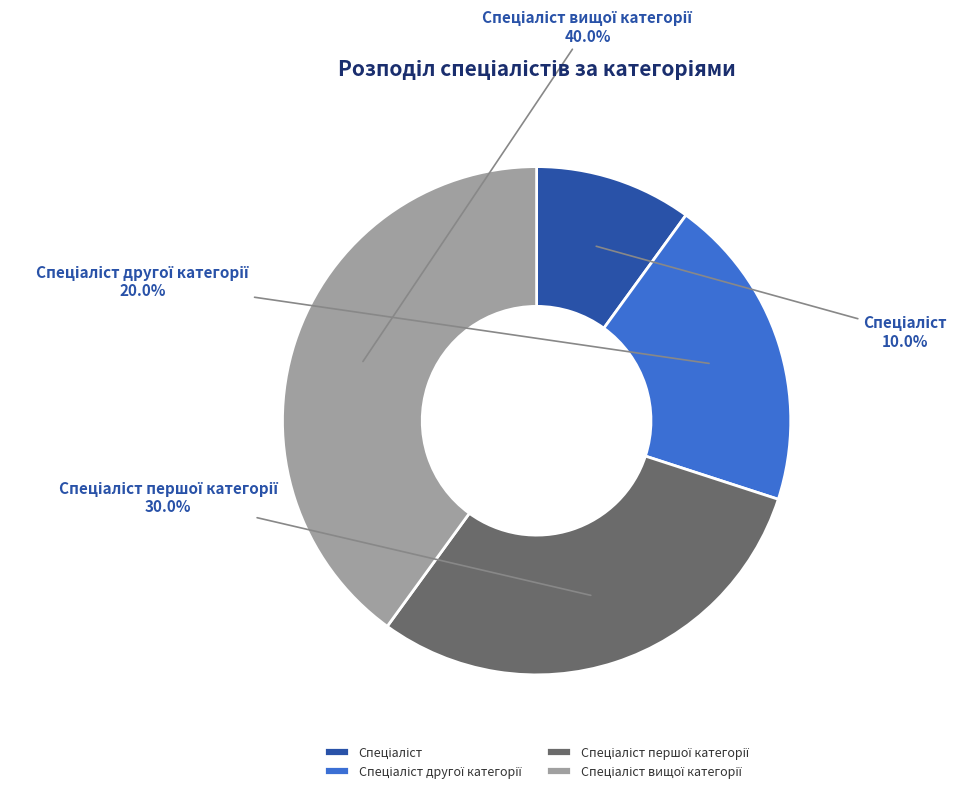

Is there a majority slice in this chart?

No